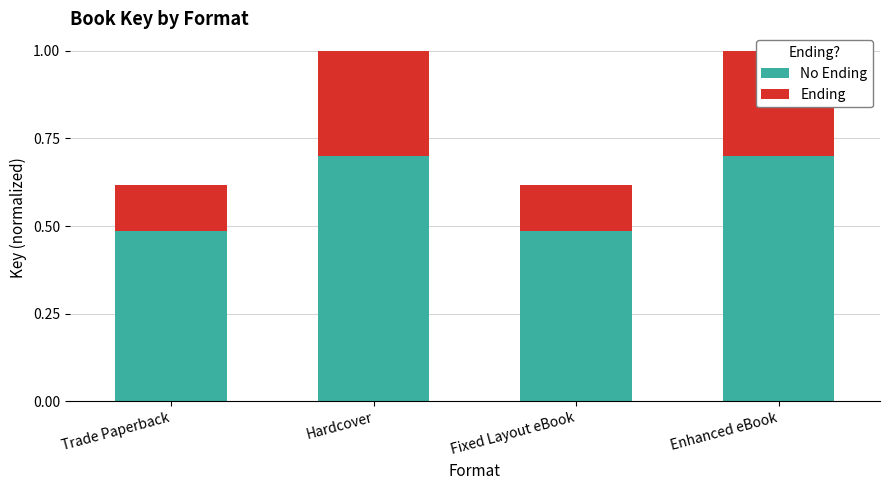

The No Ending series shows 1.2 at Enhanced eBook. True or false?

False